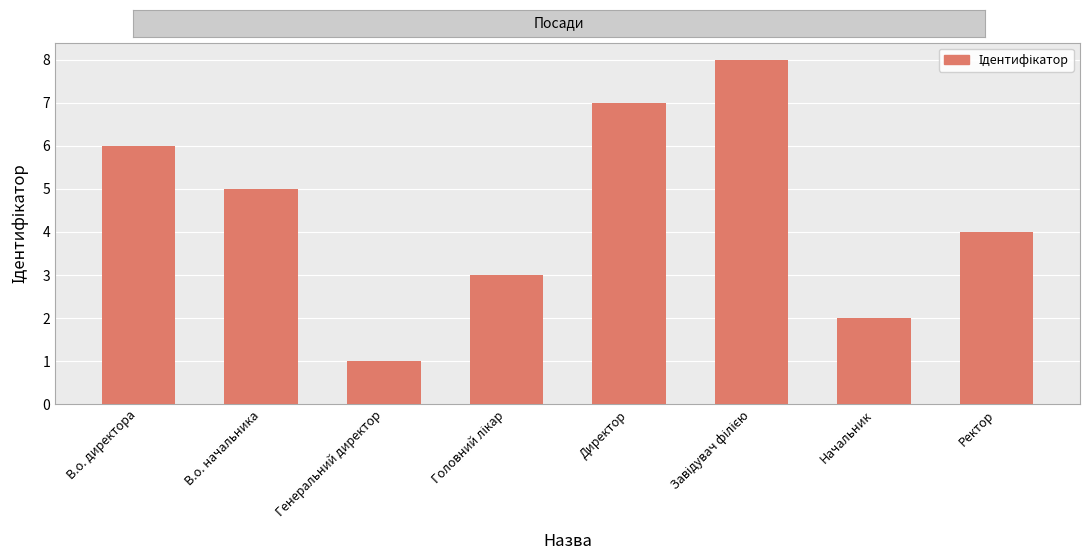

What is the label of the 8th bar from the right?

В.о. директора